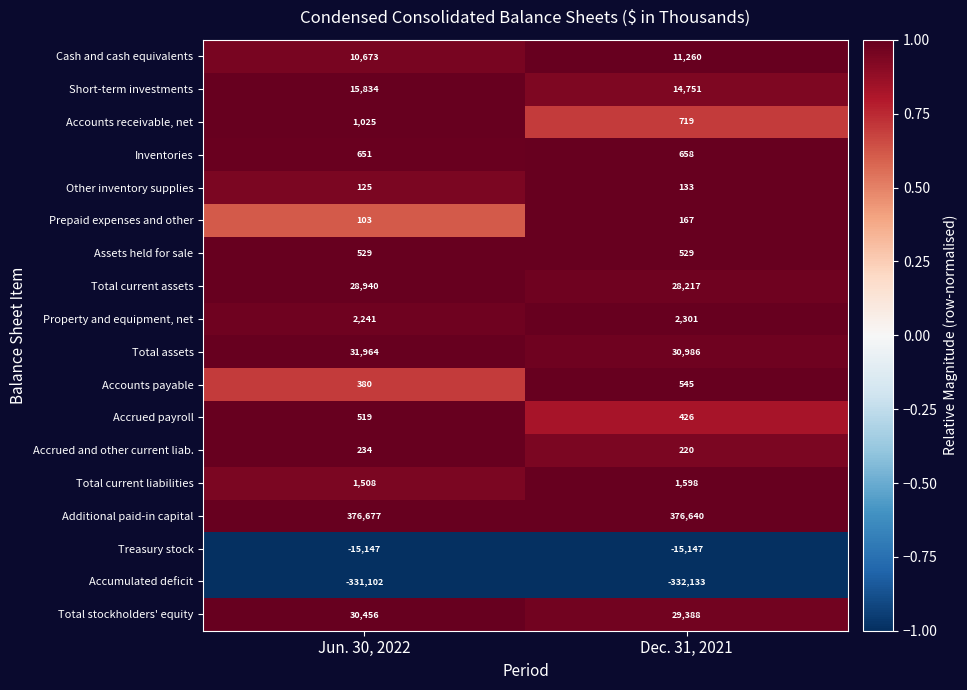

What is the sum of the Total current liabilities values at Dec. 31, 2021 and Jun. 30, 2022?

3106